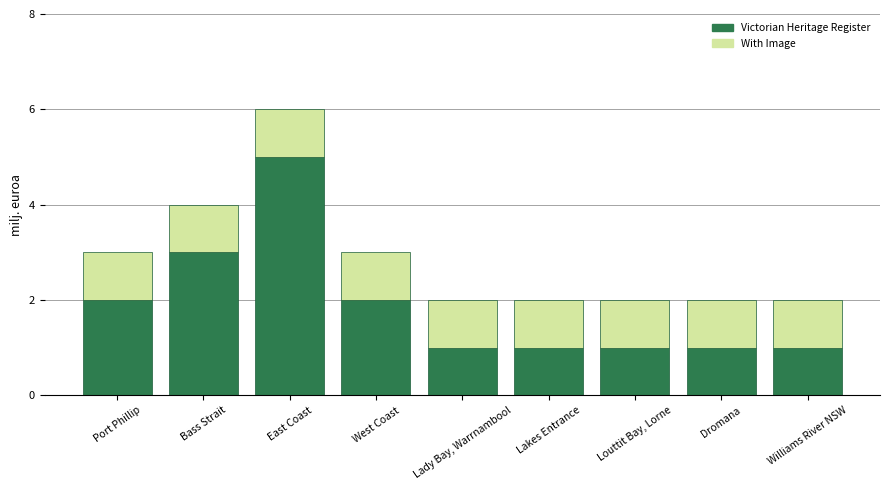

At which category is the sum across all series the highest?

East Coast